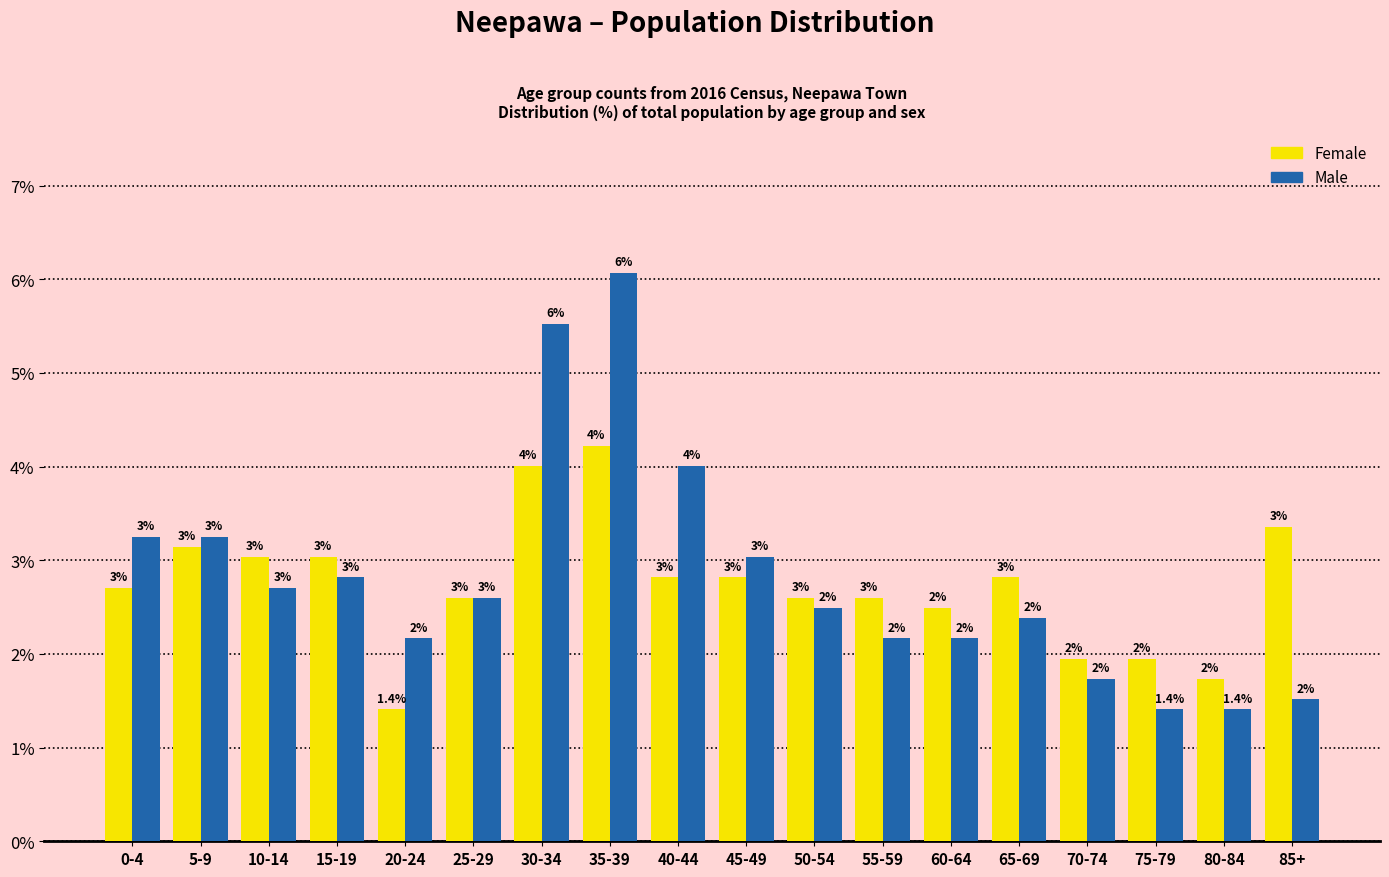

What is the minimum value for Female?

1.4